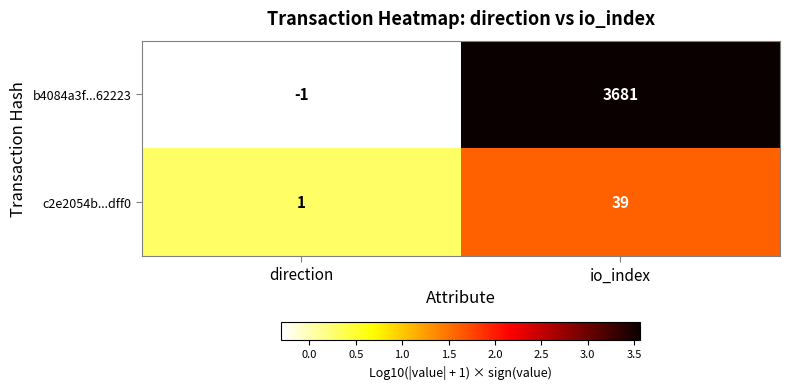

What is the maximum value for c2e2054b...dff0?

39